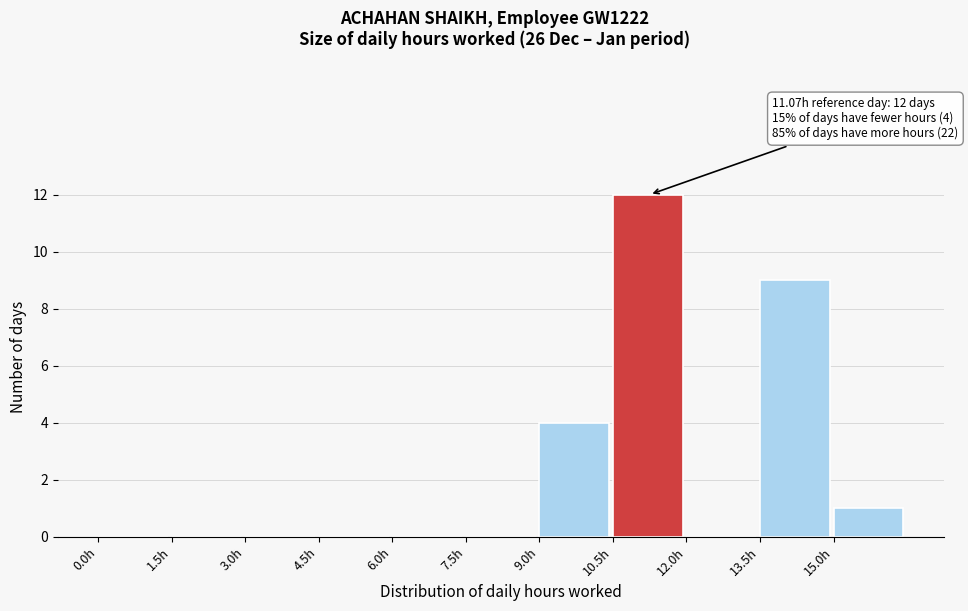

Which range on the x-axis has the tallest bar?

10.5 to 12.0